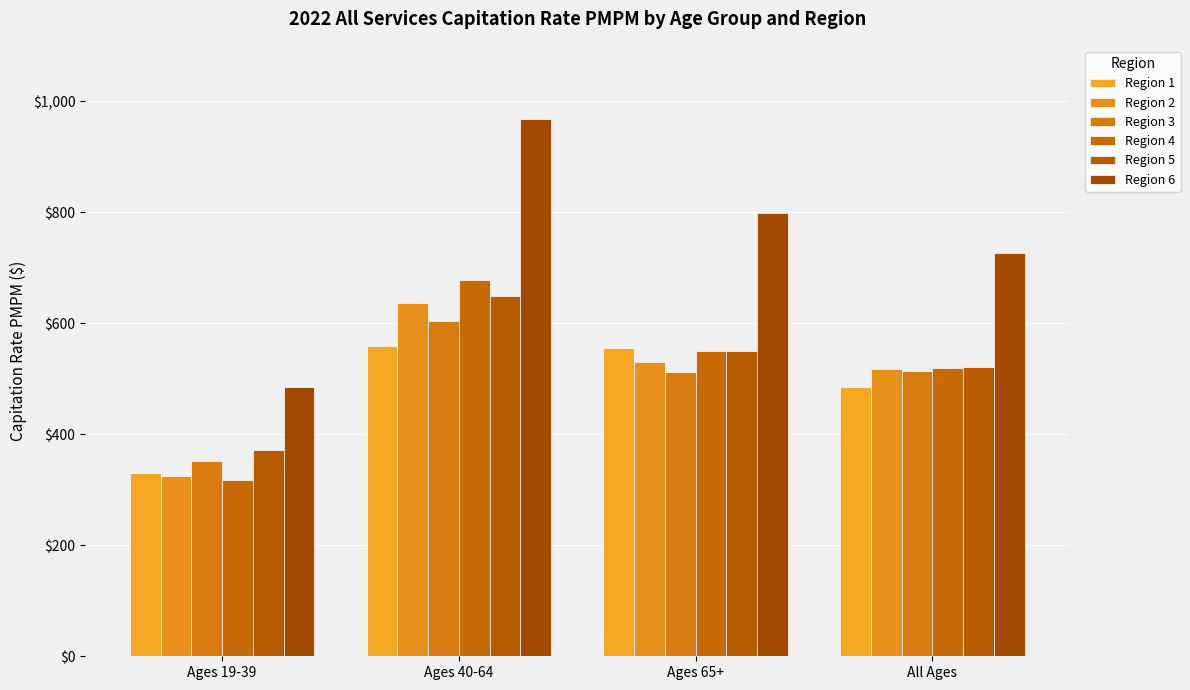

How many groups of bars are there?

4